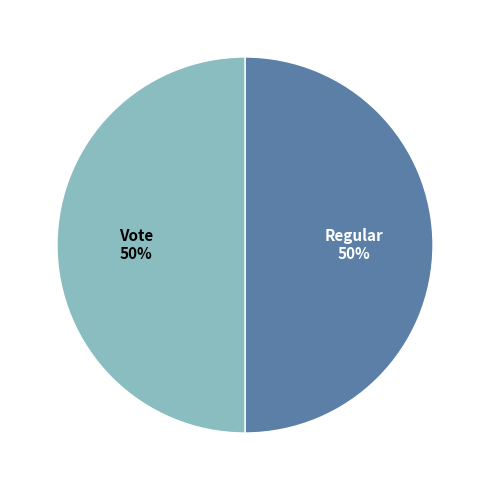

Approximately how many times larger is the value at Regular compared to Vote?

1.0